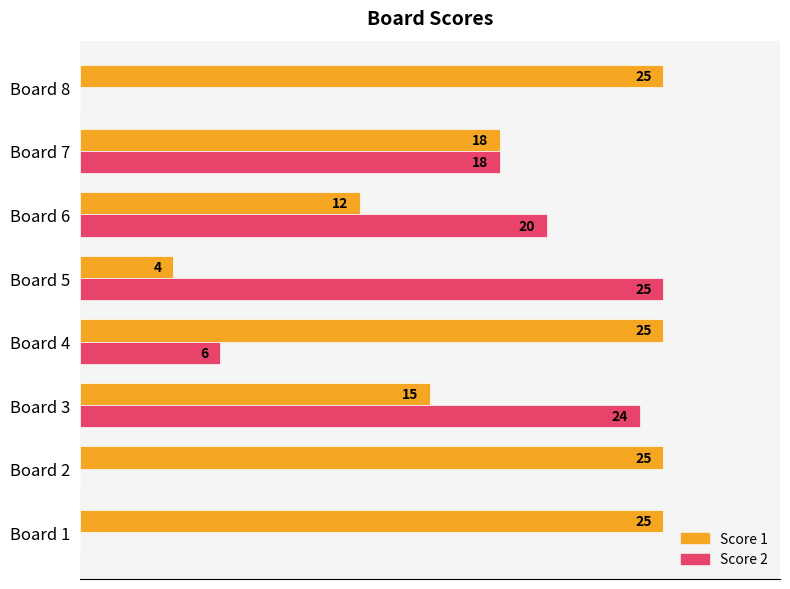

Which series has the largest total across all categories?

Score 1